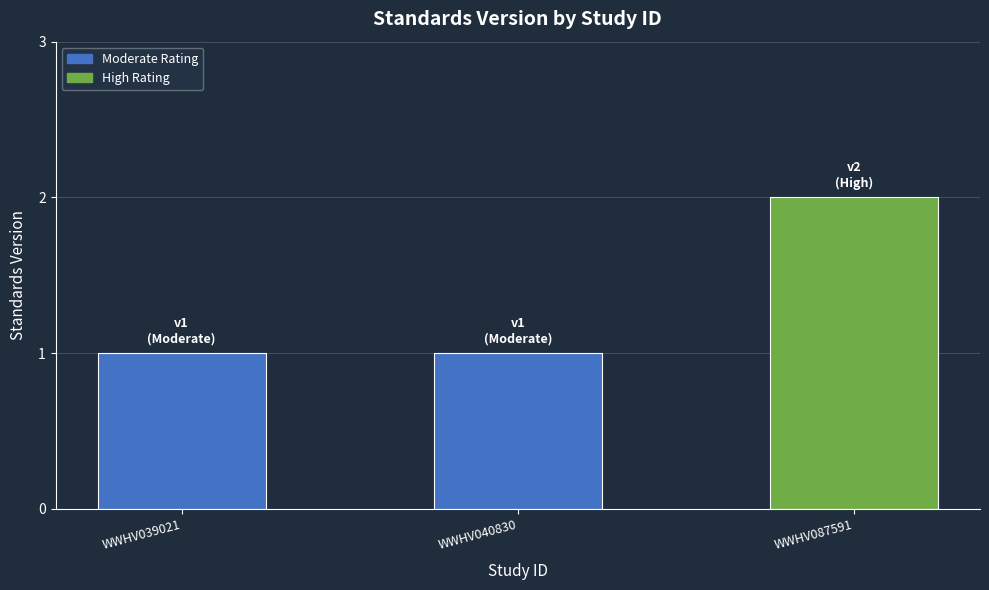

What is the difference between the values at WWHV040830 and WWHV087591?

1